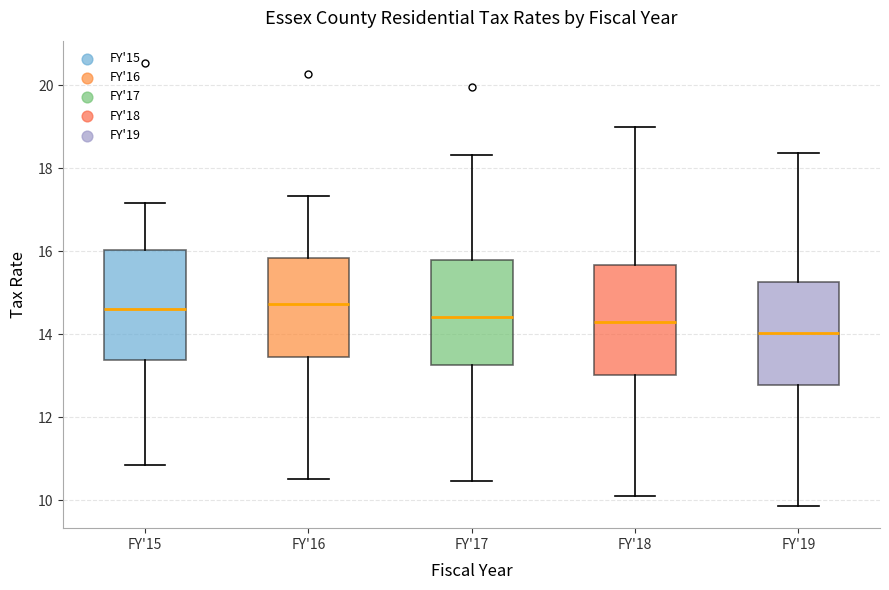

Where does the upper whisker of the box for FY'17 end on the y-axis? The values are not printed on the chart, so give them approximately, as read against the axis.

18.4